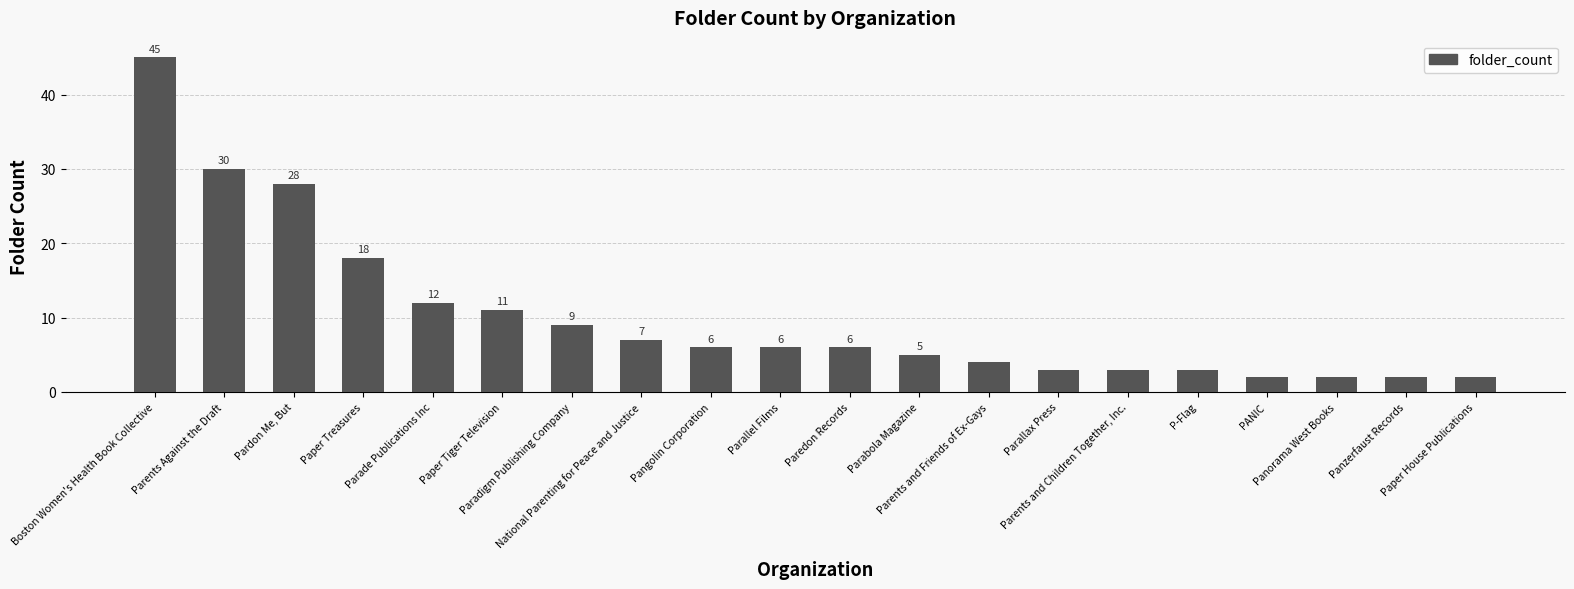

How many distinct data groups are displayed?

1